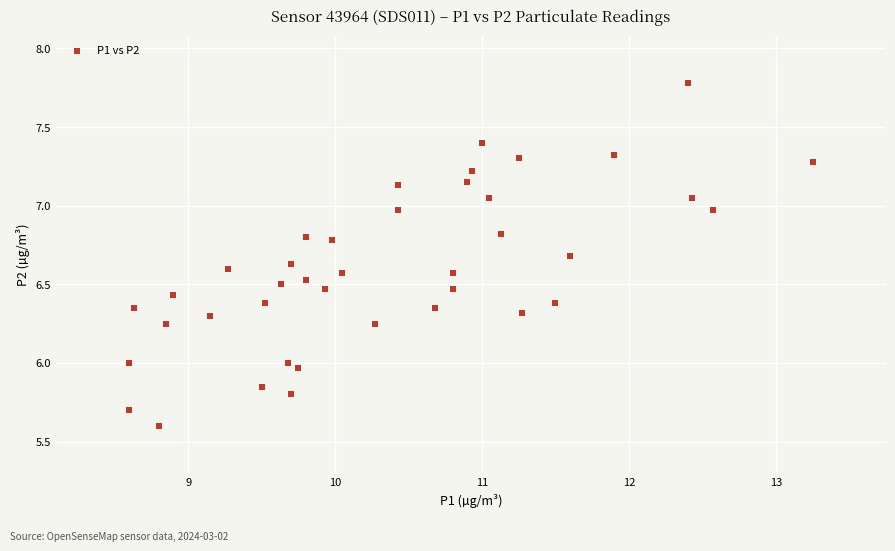

What is the range of Y values (max minus min)?

2.2